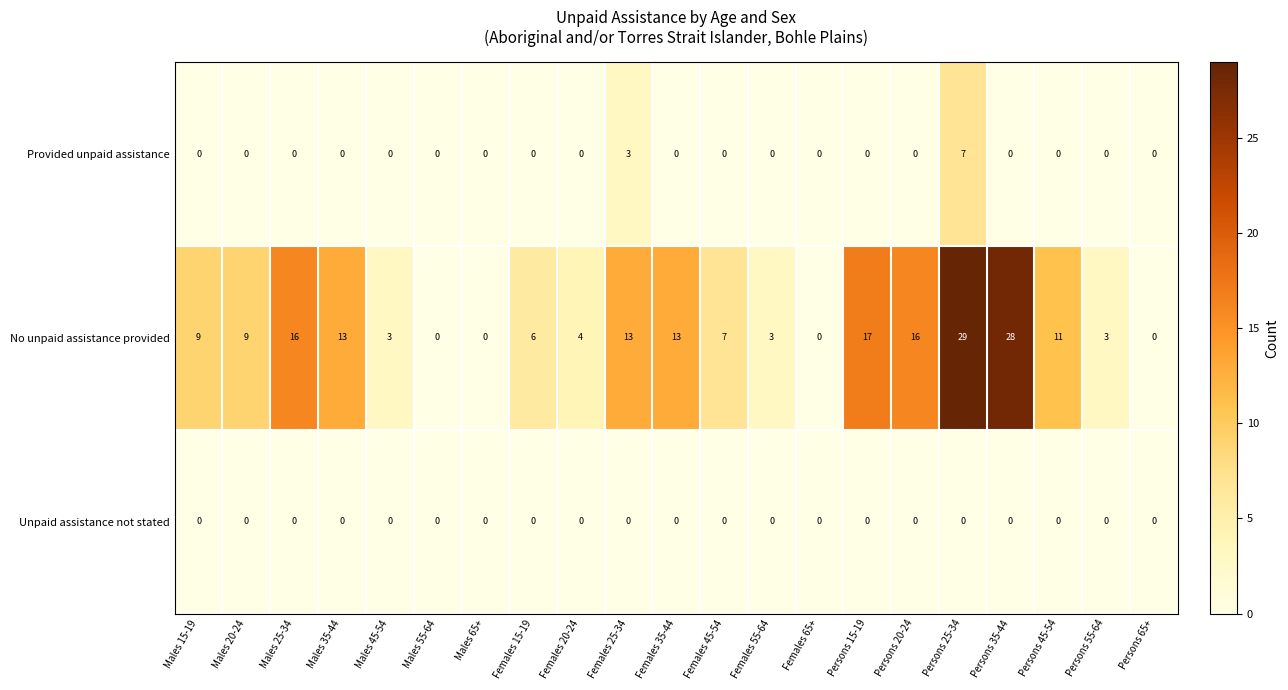

What is the total value across all series at Females 45-54?

7